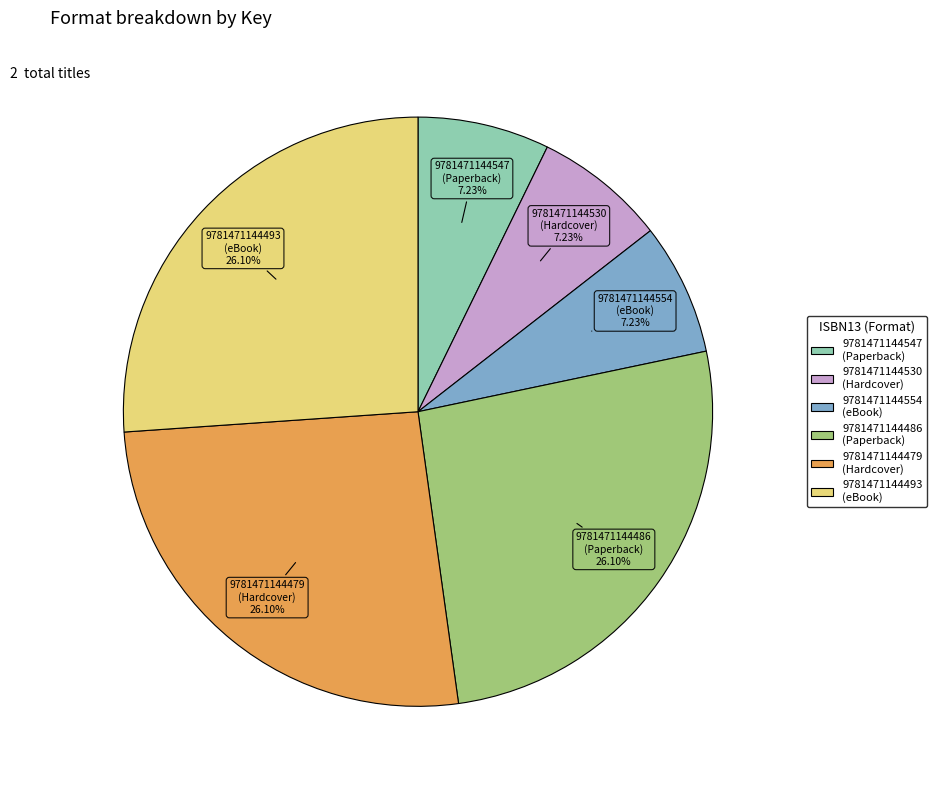

Count the number of slices in the pie.

6